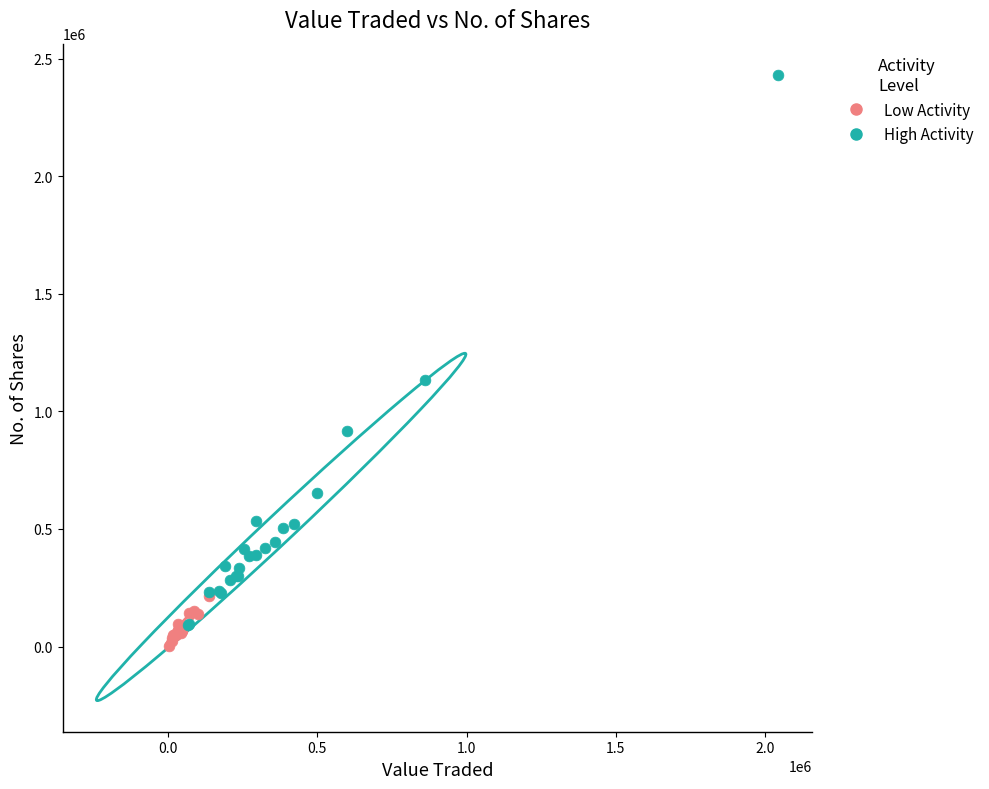

Which series reaches the maximum Y coordinate?

High Activity